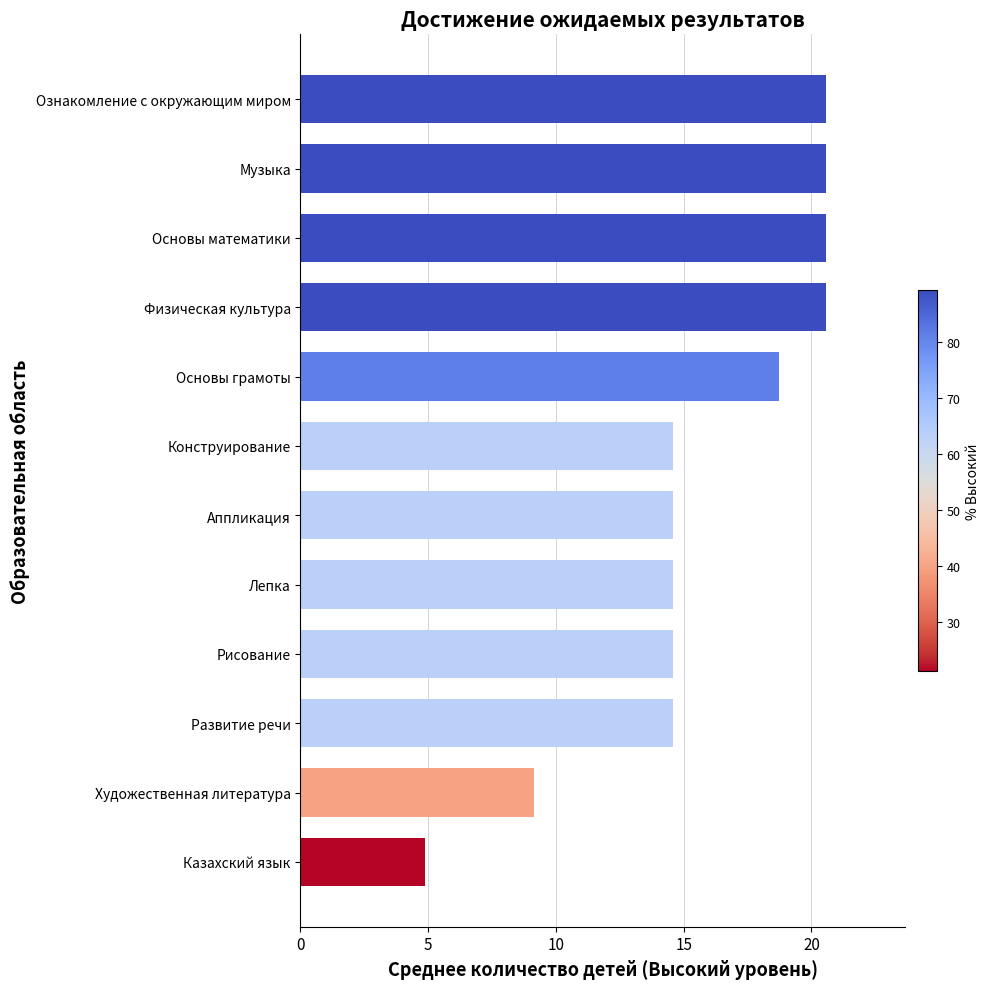

Count the number of categories in the chart.

12